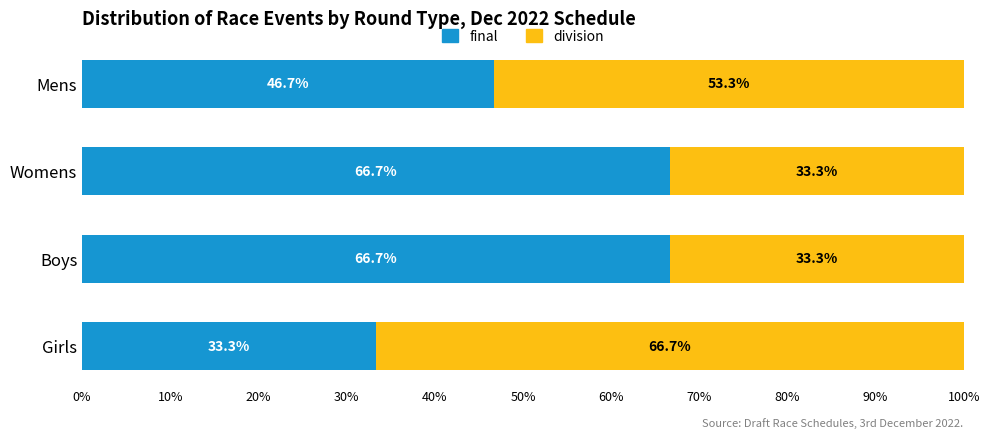

What value does the final series have at Womens?

66.7